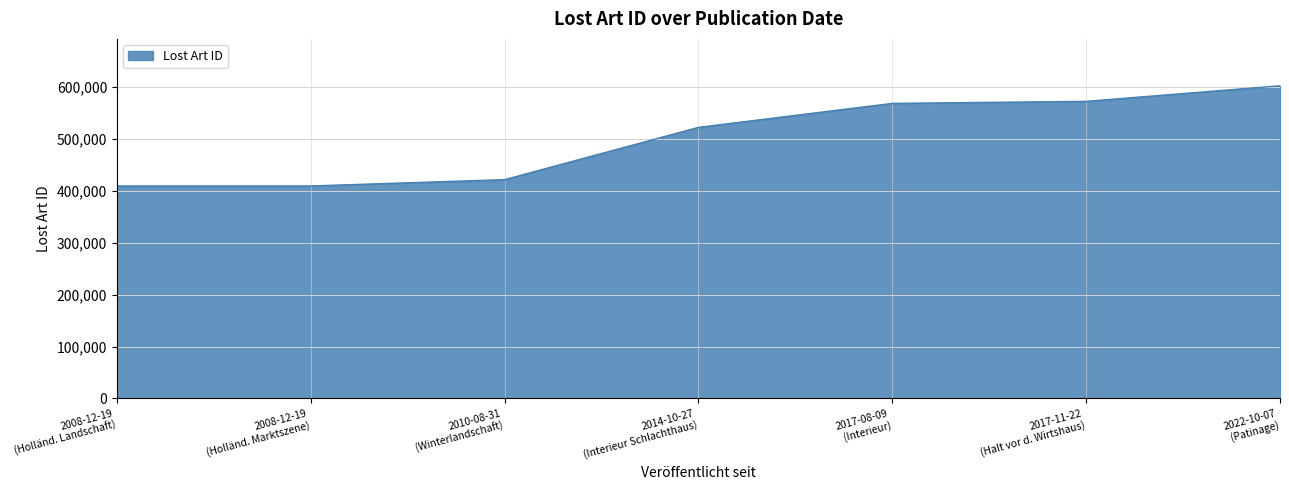

What is the smallest value displayed?

409235